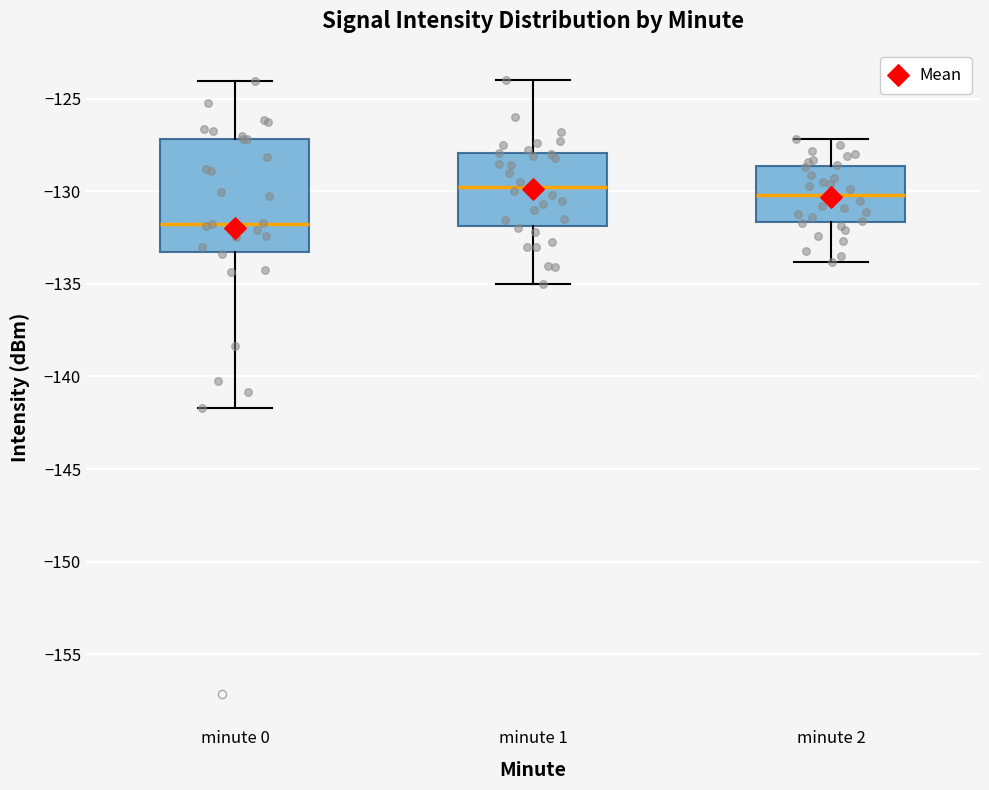

Where is the upper edge of the box for minute 1 on the y-axis? The values are not printed on the chart, so give them approximately, as read against the axis.

-128.0